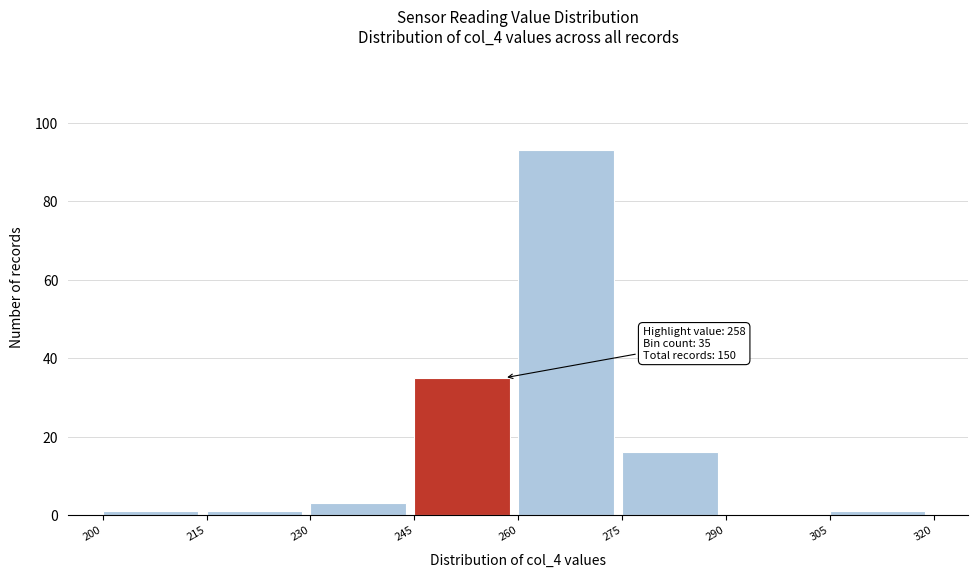

Which range on the x-axis has the tallest bar?

260 to 275